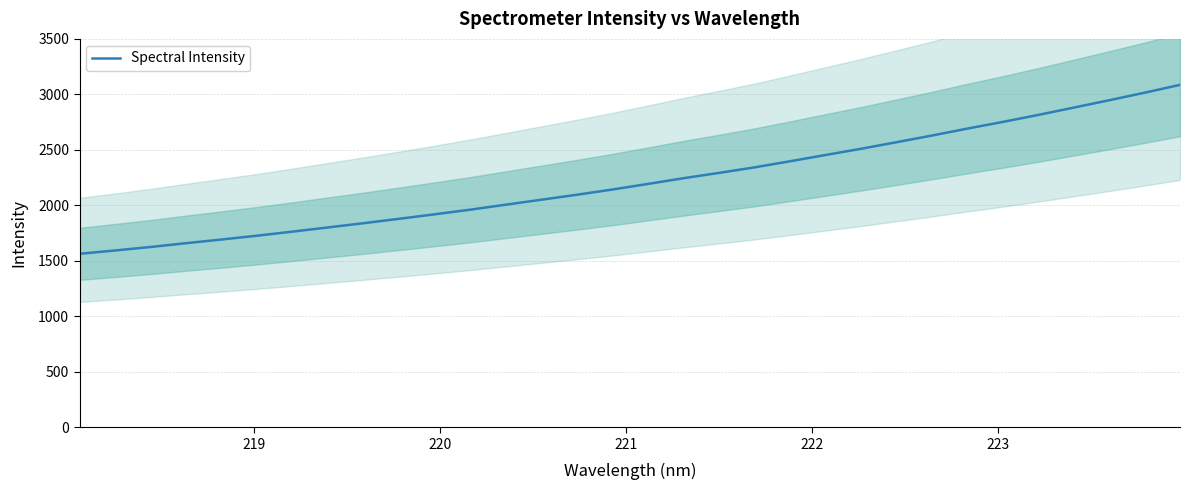

What is the lowest value of the Spectral Intensity series?

1563.4